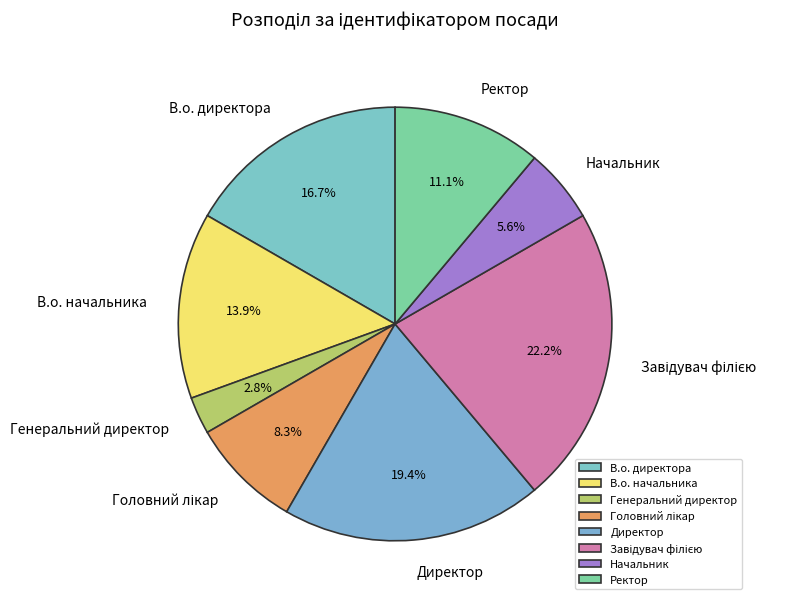

Count the number of slices in the pie.

8